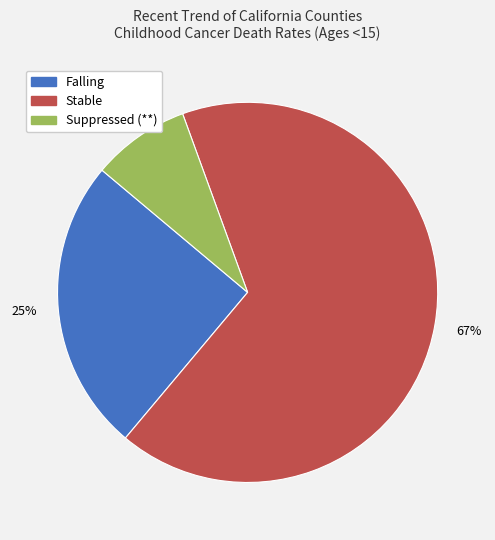

Is there any slice that represents more than half of the pie?

Yes